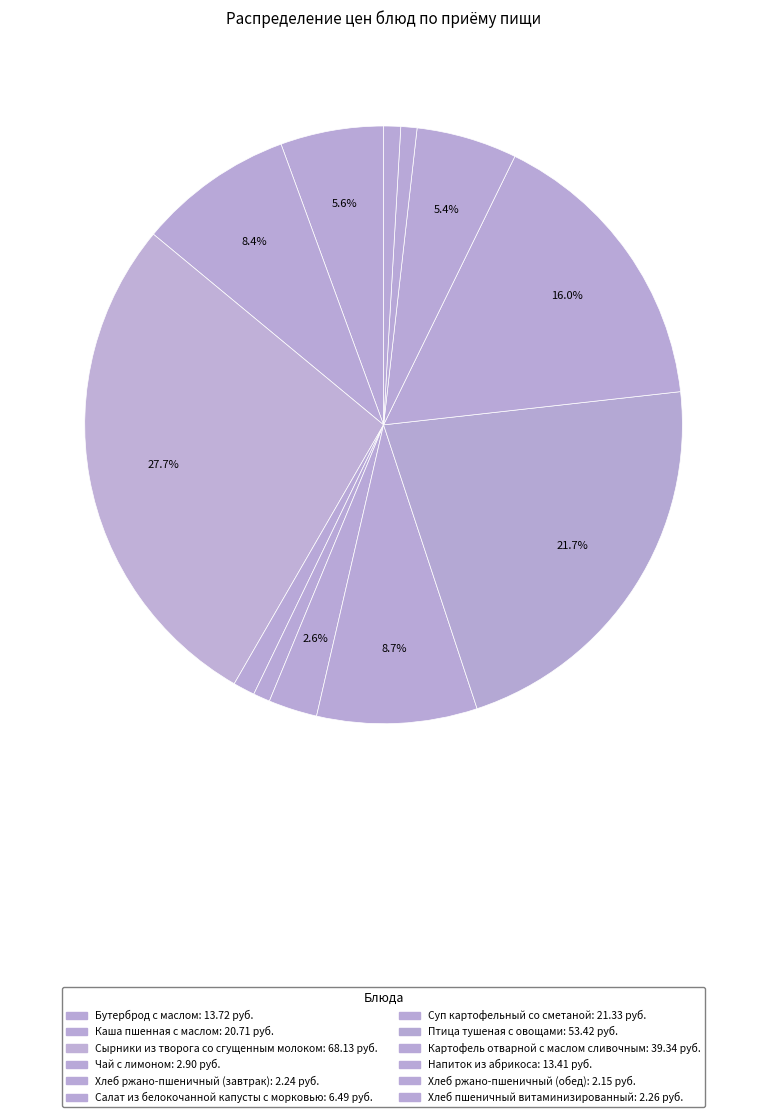

What is the change in value from Бутерброд с маслом to Салат из белокочанной капусты с морковью?

-7.2